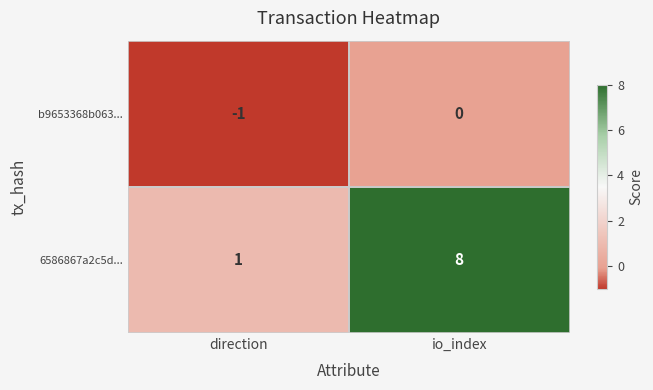

Is it true that b9653368b063... equals 0 at io_index?

True